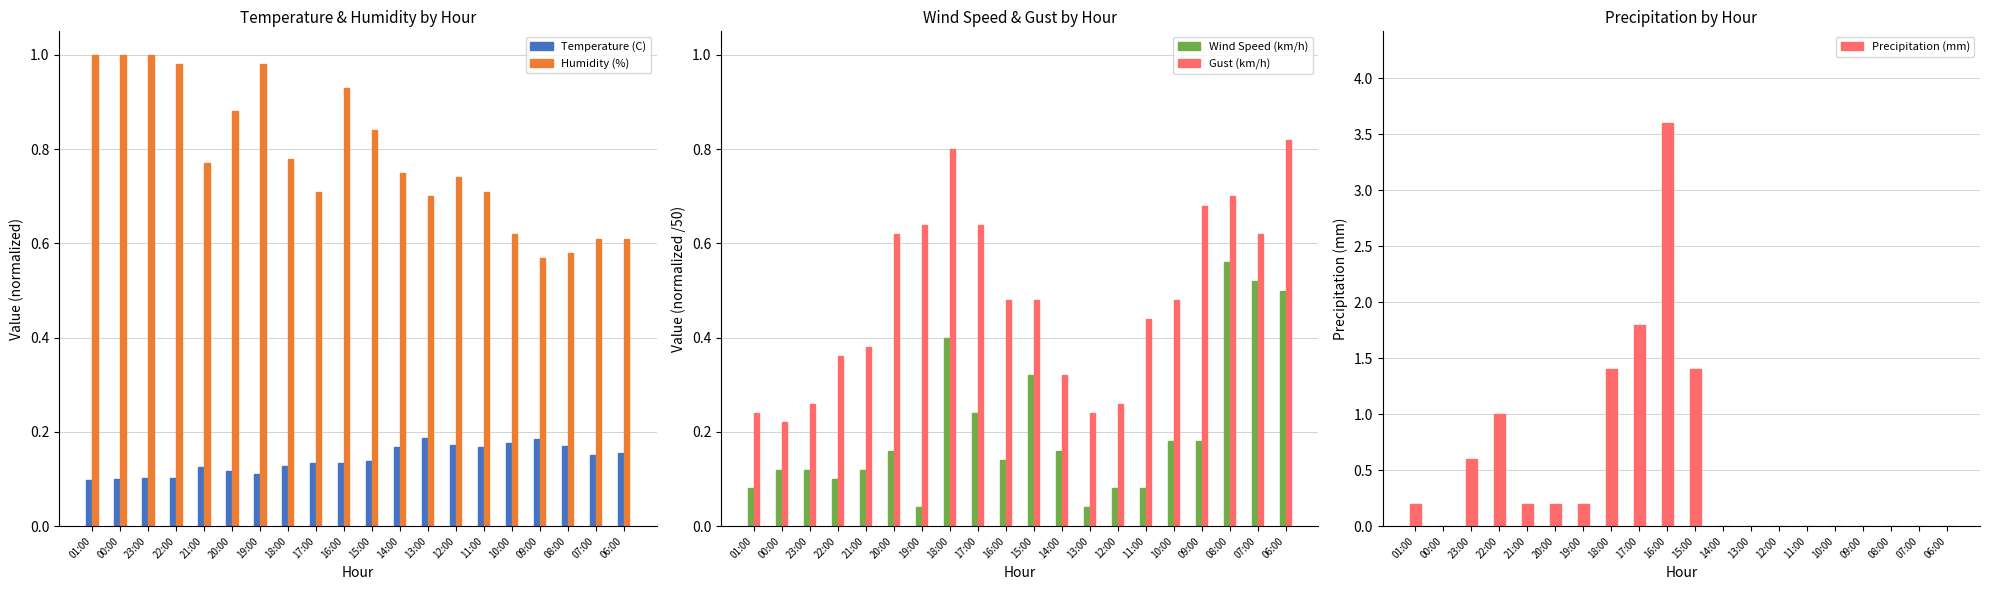

Count the Gust (km/h) values in the range 0 to 1.

20